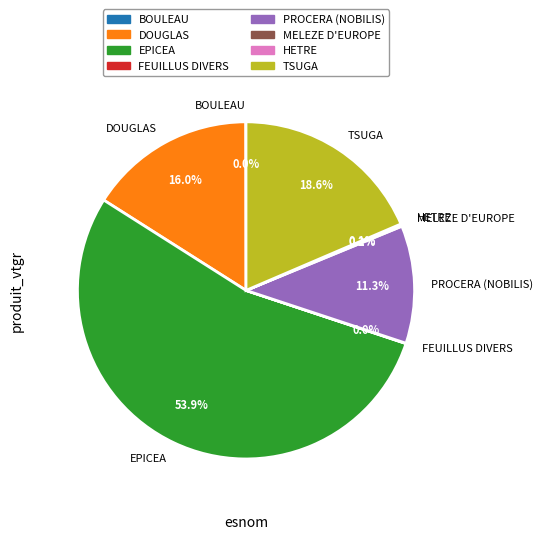

Which category has the biggest portion of the pie?

EPICEA